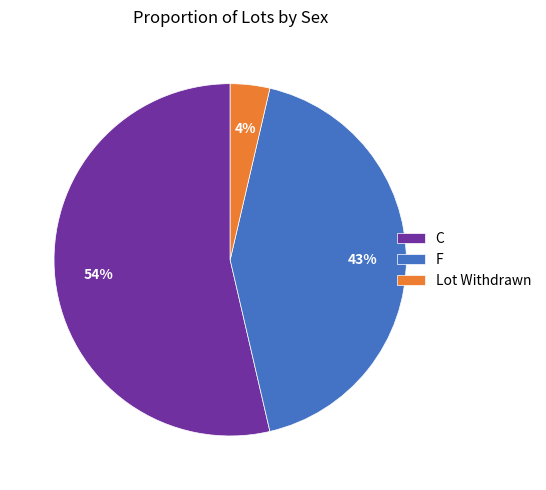

What percentage is the F slice, to the nearest percent?

43%